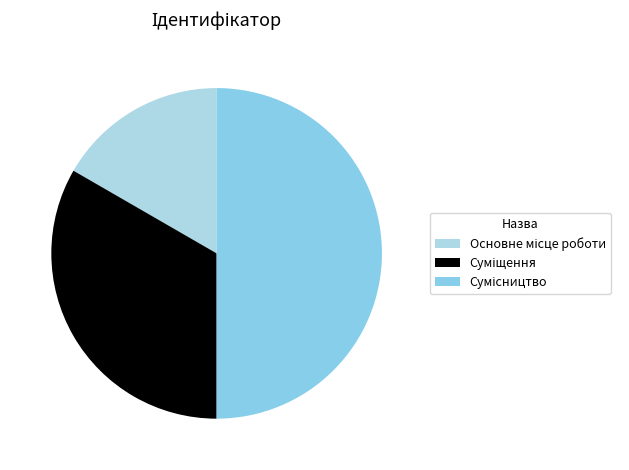

What is the ratio of the value at Сумісництво to the value at Суміщення?

1.5